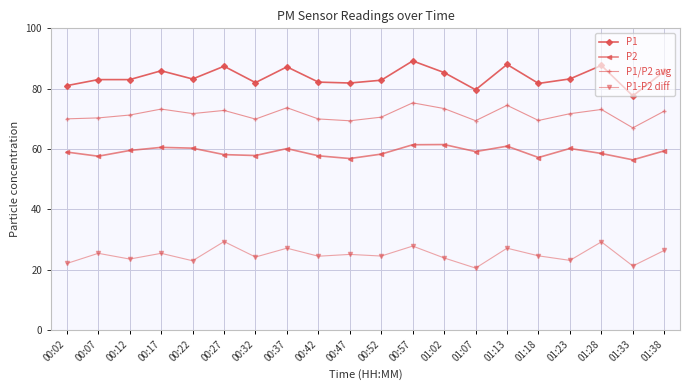

Count the number of data series in this chart.

4